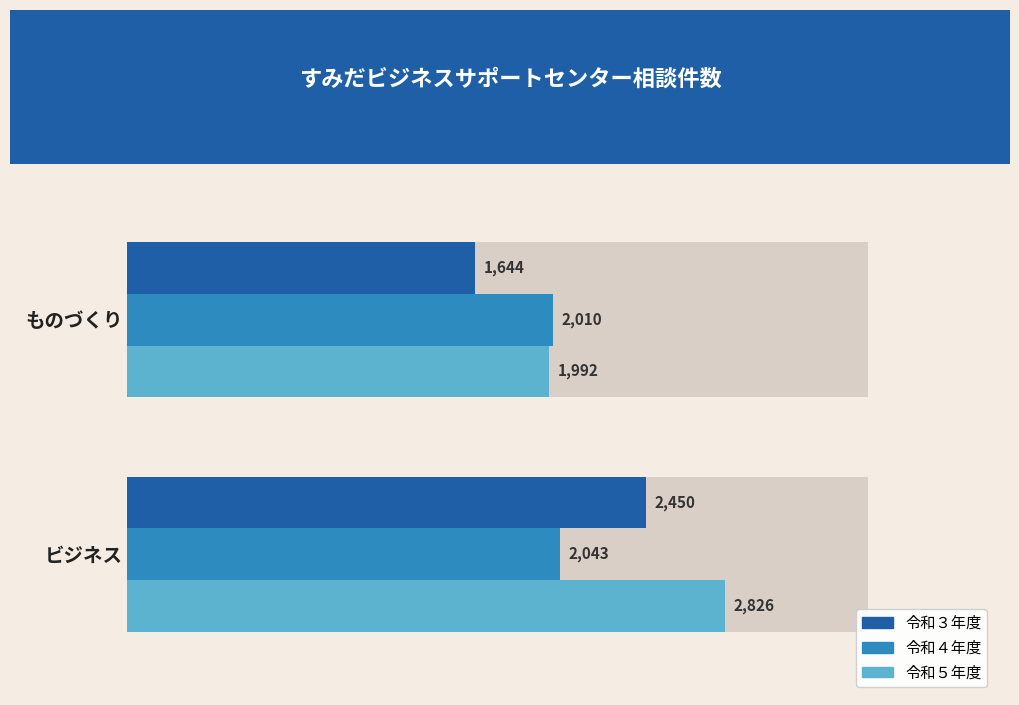

At how many categories does at least one series exceed 1813?

2